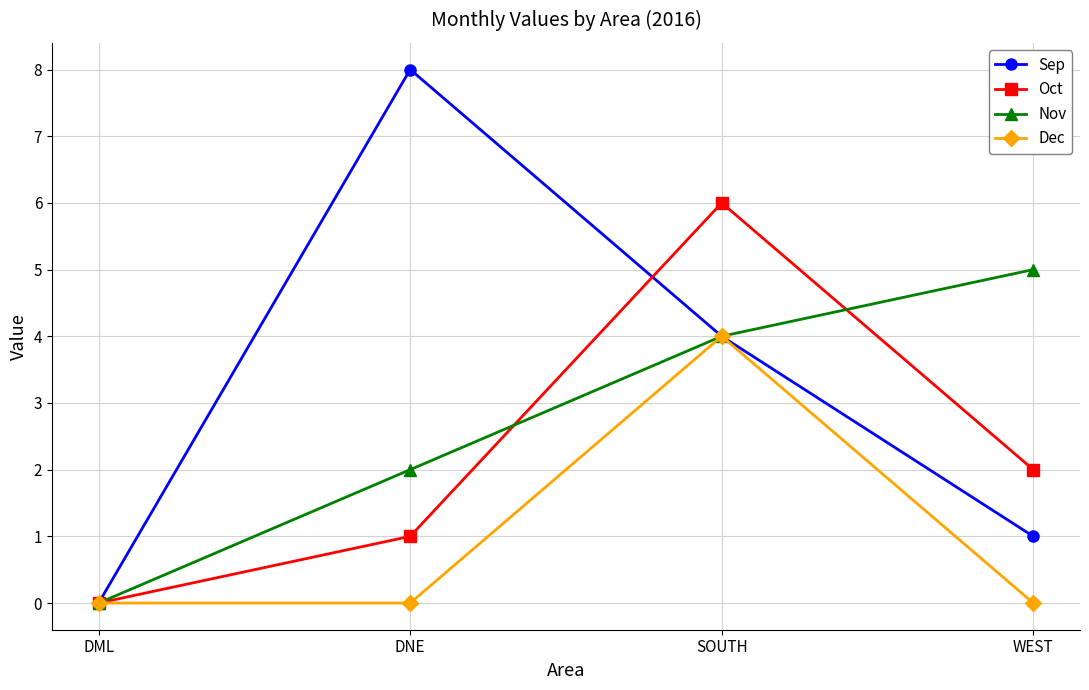

How many data points in Nov are less than 4?

2